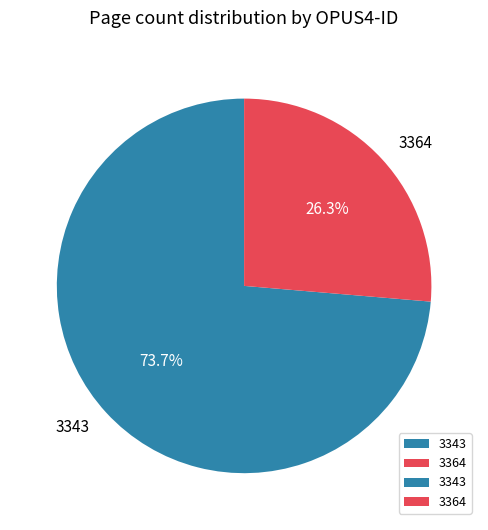

To the nearest percent, what is the average slice percentage?

50%